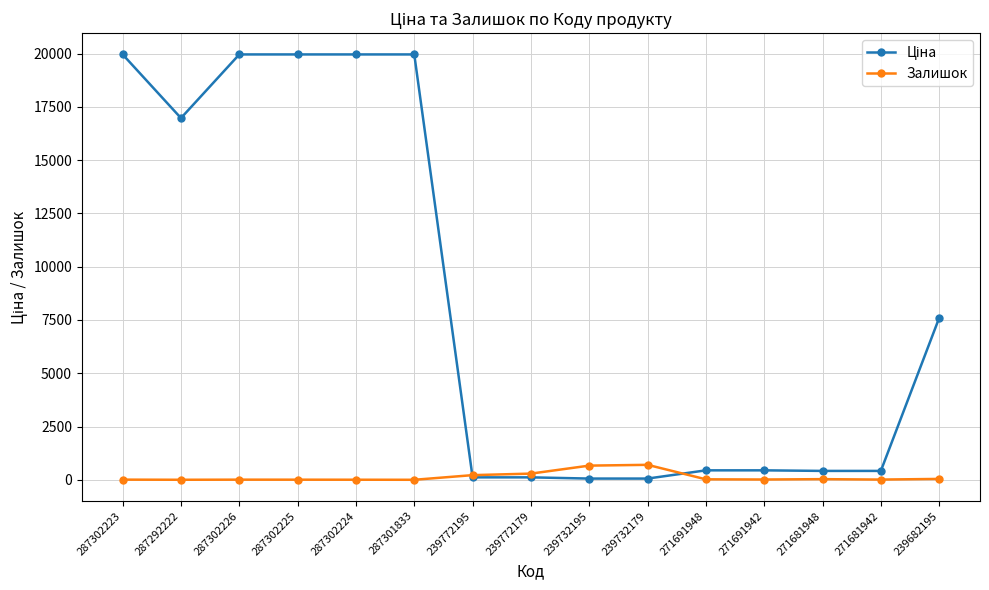

At how many categories does at least one series exceed 11383?

6